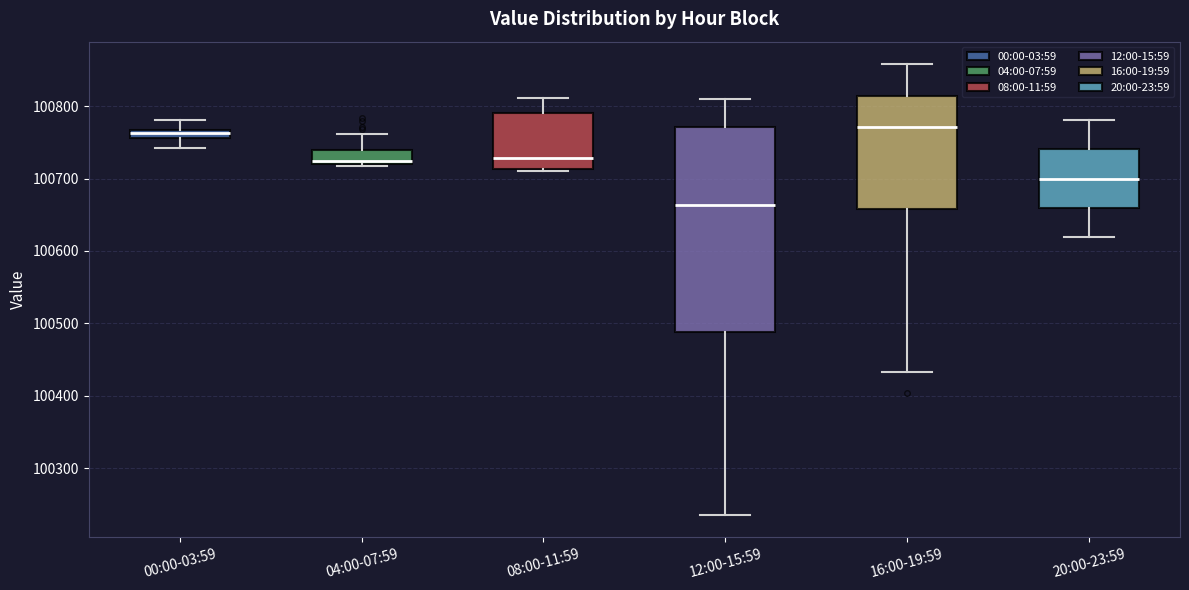

Which box is the tallest, from its lower edge to its upper edge?

12:00-15:59